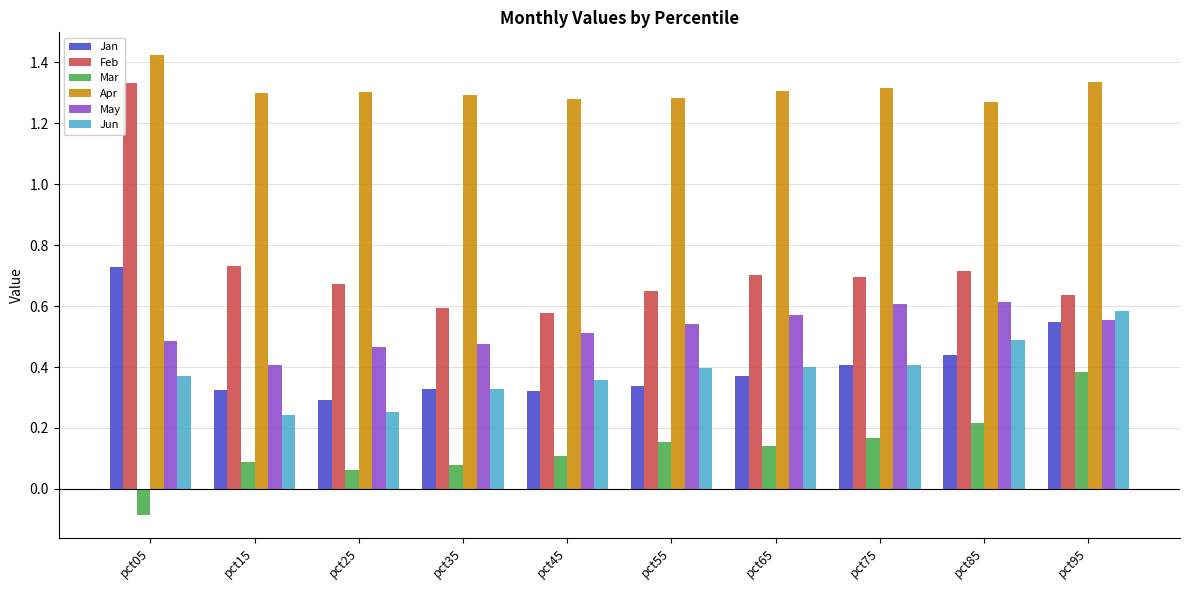

At how many categories does at least one series exceed 0?

10